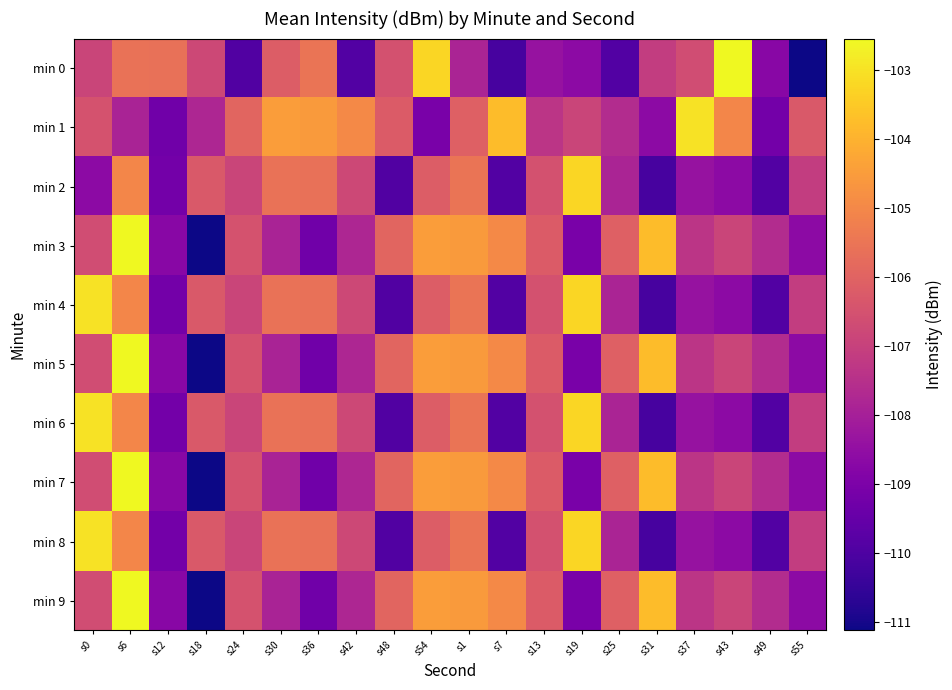

Which label corresponds to the smallest value in the chart?

s55